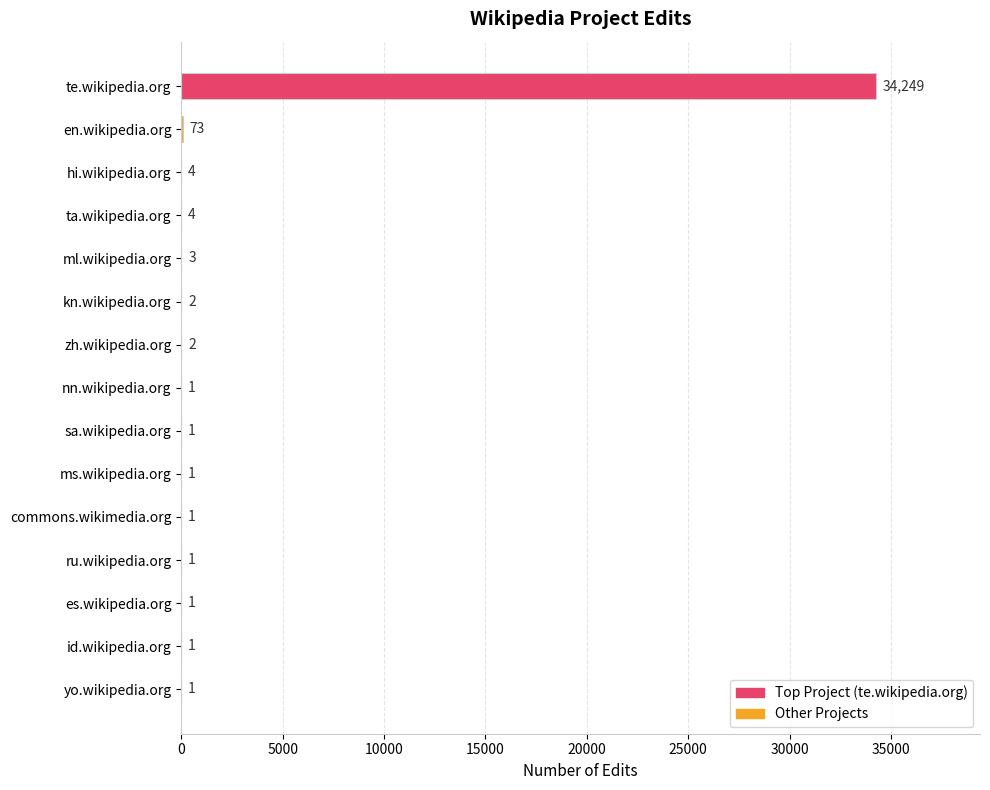

Between en.wikipedia.org and ta.wikipedia.org, which is larger?

en.wikipedia.org